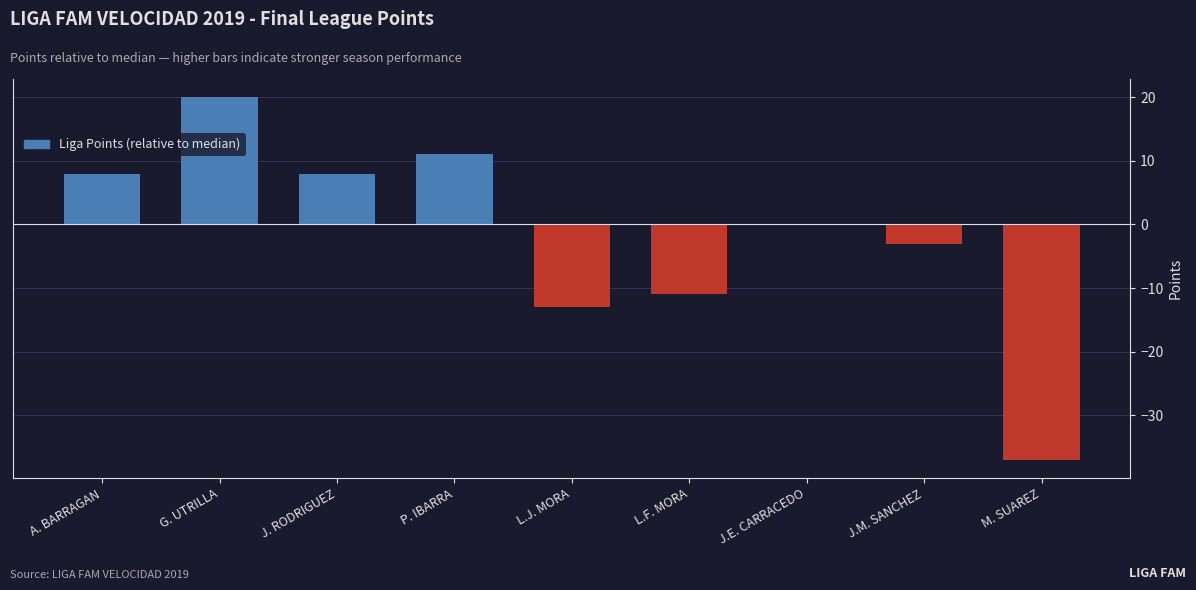

What is the maximum value shown in the chart?

20